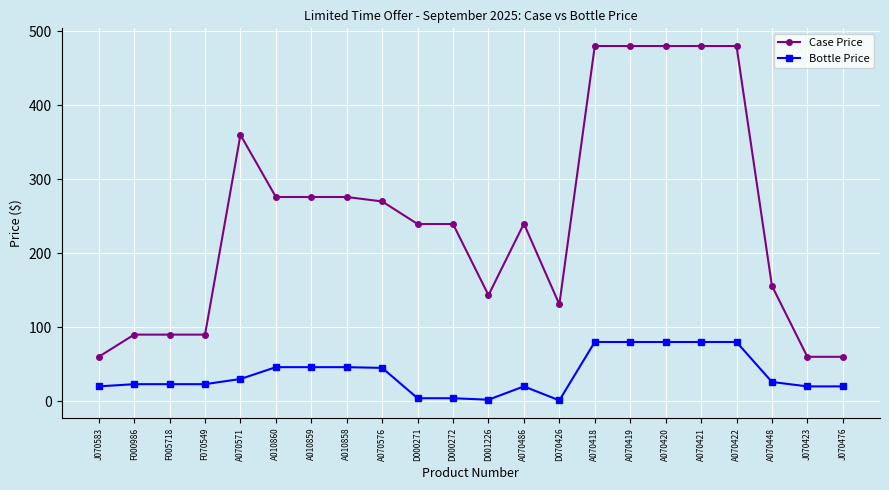

True or false: Bottle Price has a value of 4.0 at D000271.

True